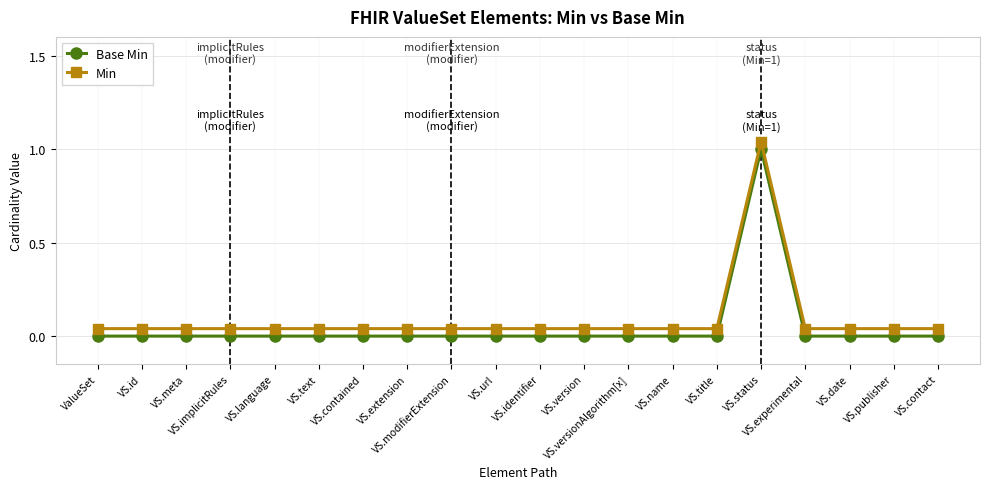

True or false: Base Min and Min cross at least once.

False